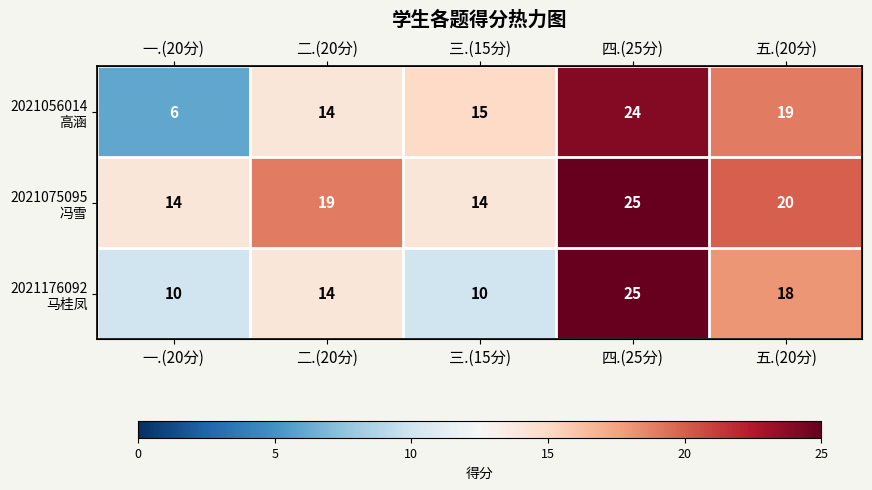

List the labels in order of 2021176092 马桂凤 value, smallest first.

一.(20分), 三.(15分), 二.(20分), 五.(20分), 四.(25分)